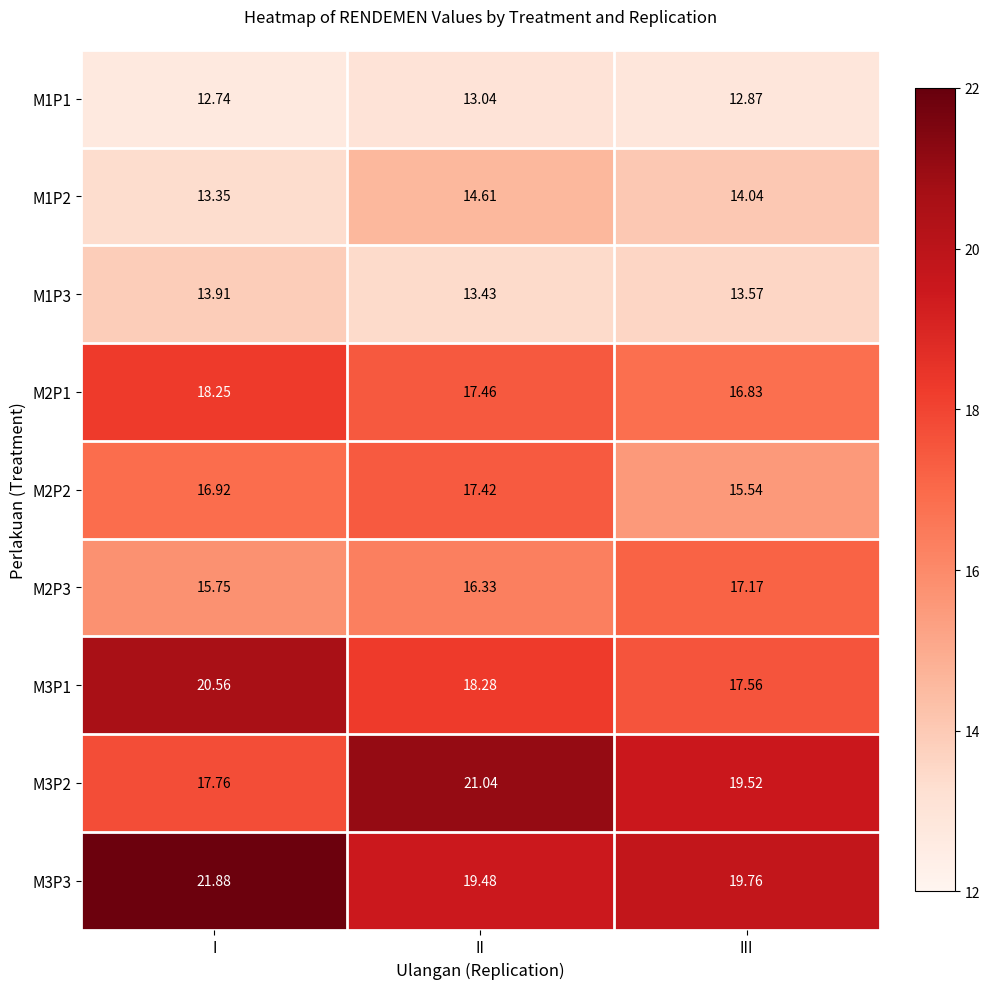

Rank the categories by M3P2 value from lowest to highest.

I, III, II